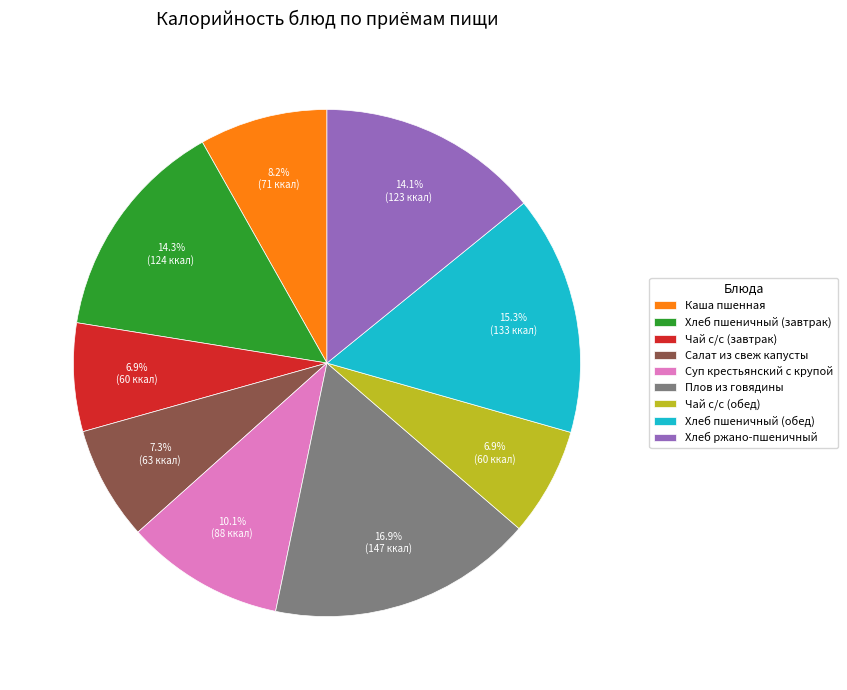

What is the ratio of the value at Хлеб пшеничный (завтрак) to the value at Плов из говядины?

0.8